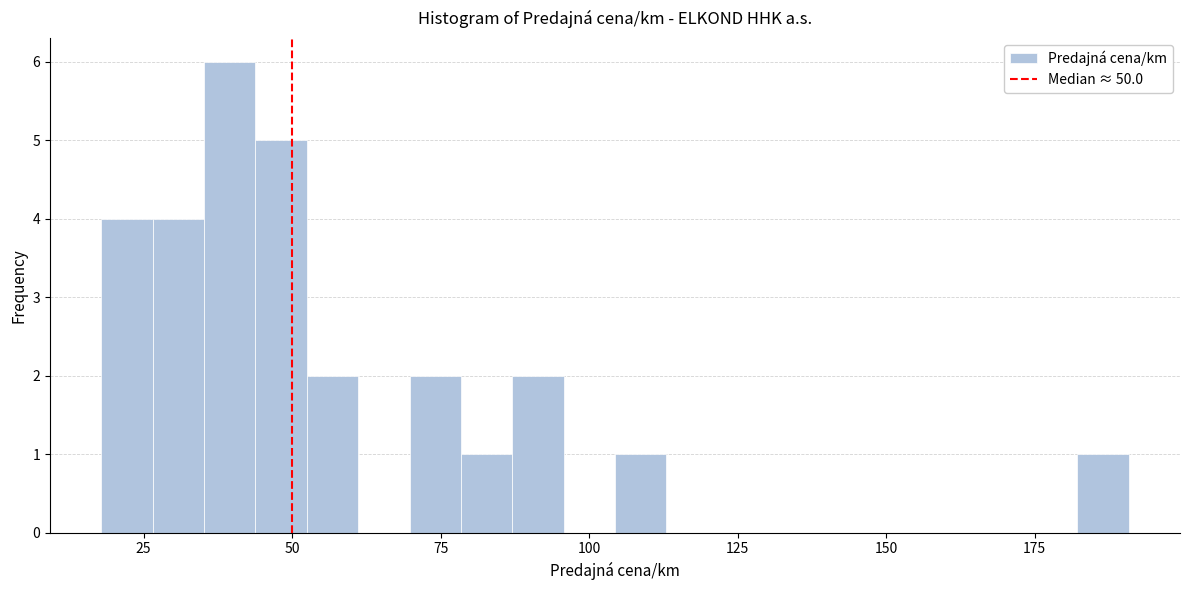

Around what value on the x-axis is the tallest bar? Give the approximate position of its centre, as read against the axis.

40